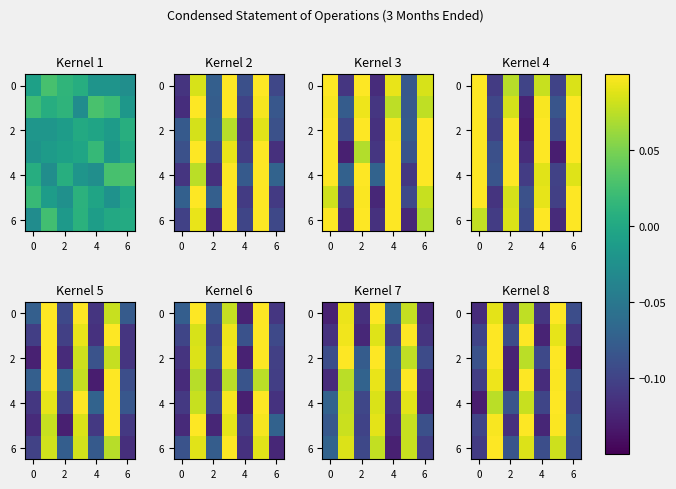

Between 0 and 2, which is larger?

2